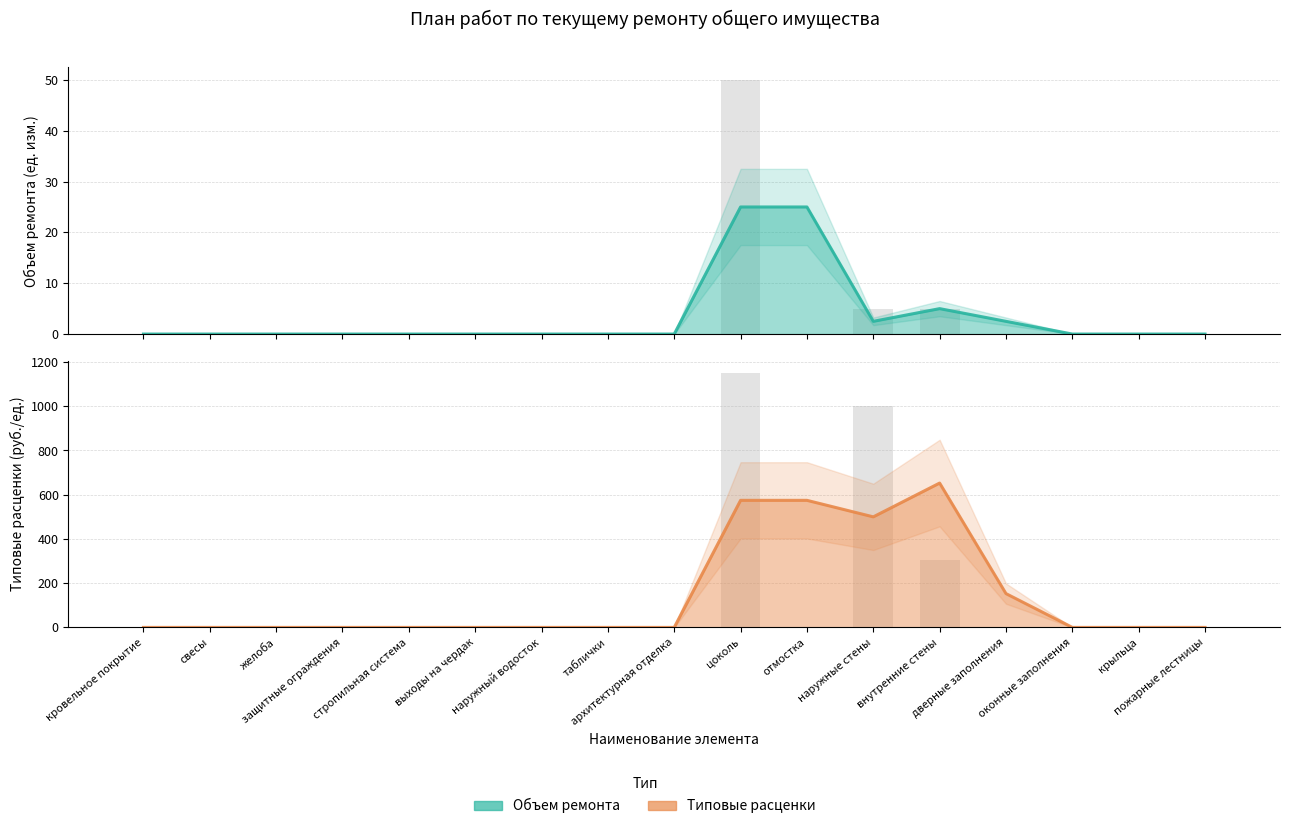

At which label does Типовые расценки reach its peak?

внутренние стены